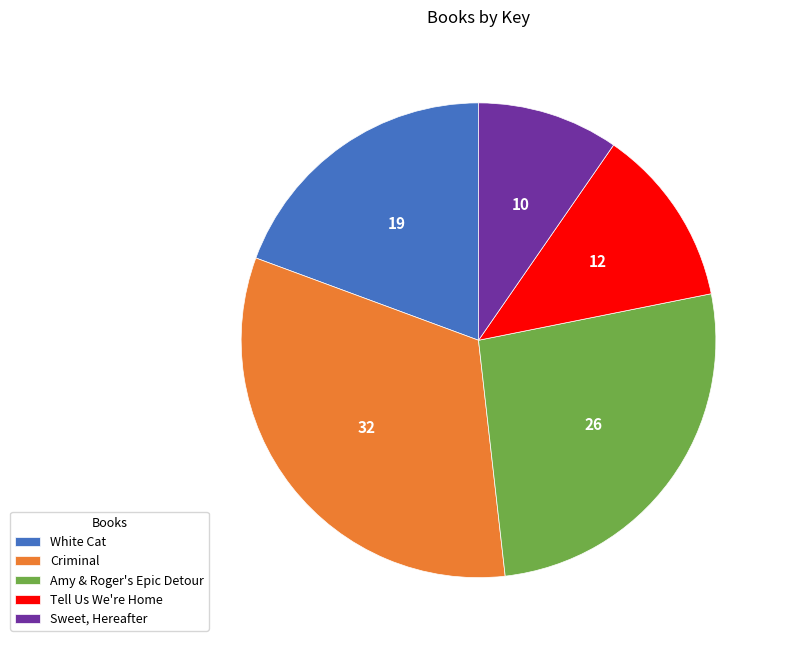

Is it true that Tell Us We're Home is 24% of the pie?

False